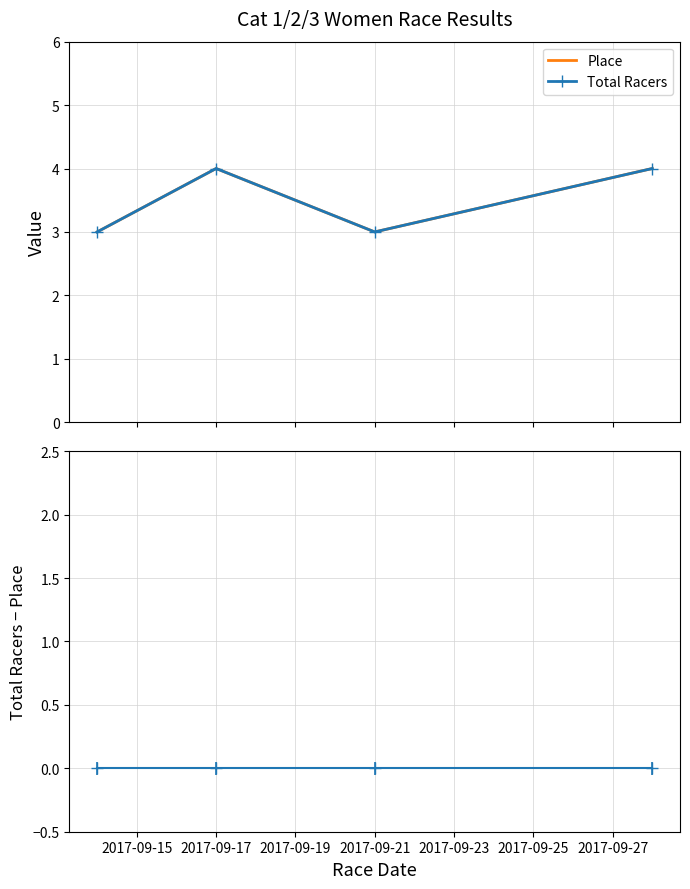

True or false: Total Racers − Place has more than 2 points higher than both neighbors.

False